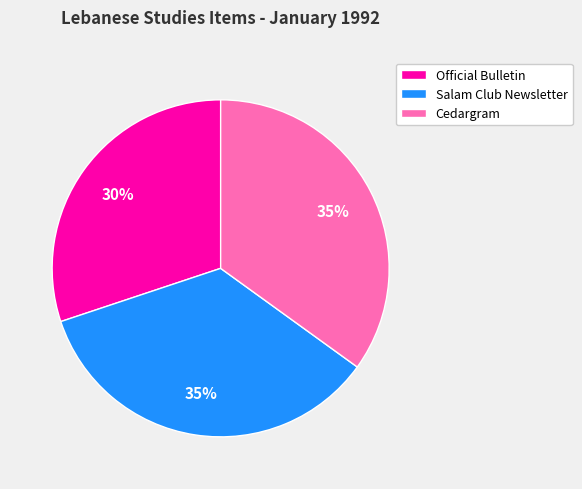

The Salam Club Newsletter slice represents 49% of the pie. True or false?

False